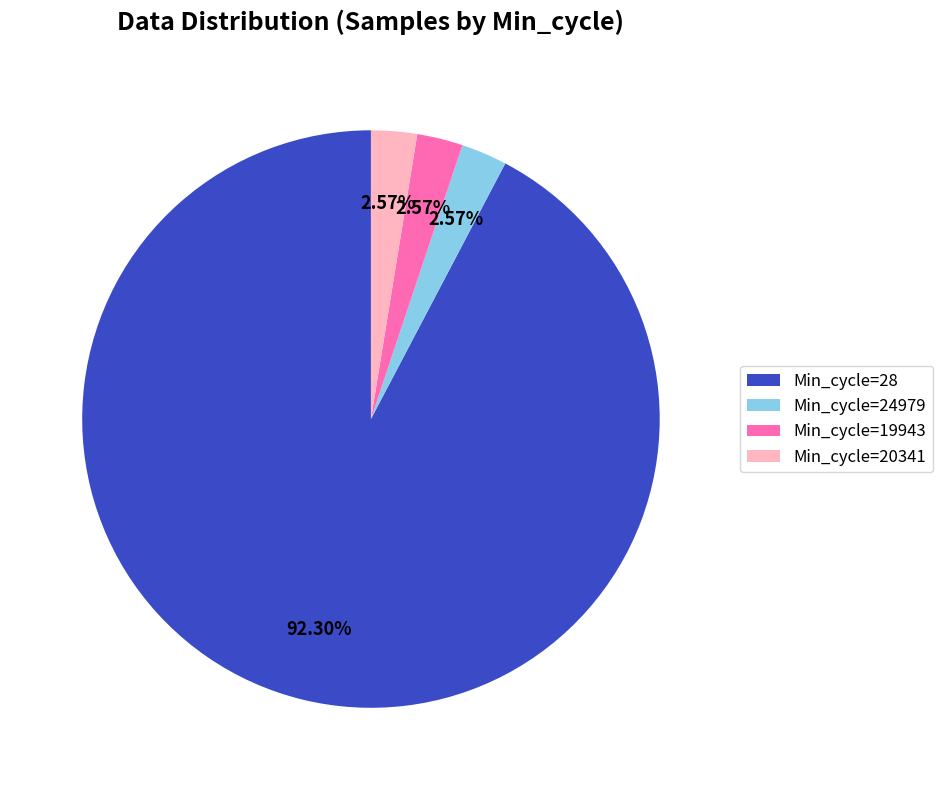

Does Min_cycle=19943 represent more than half of the total?

No